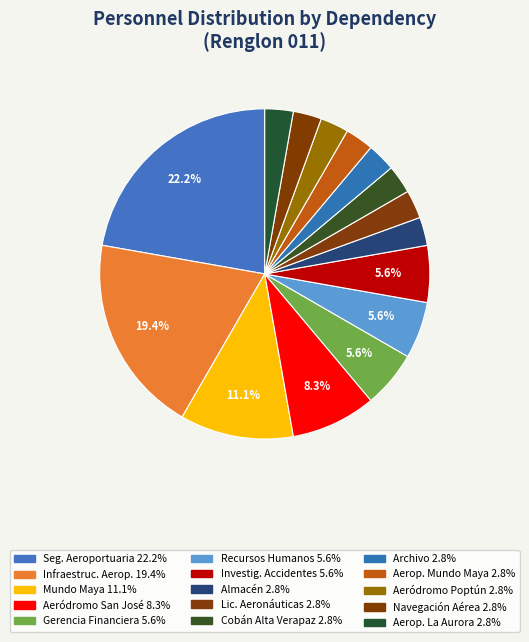

Which slice is the smallest?

SECCIÓN DE ALMACEN